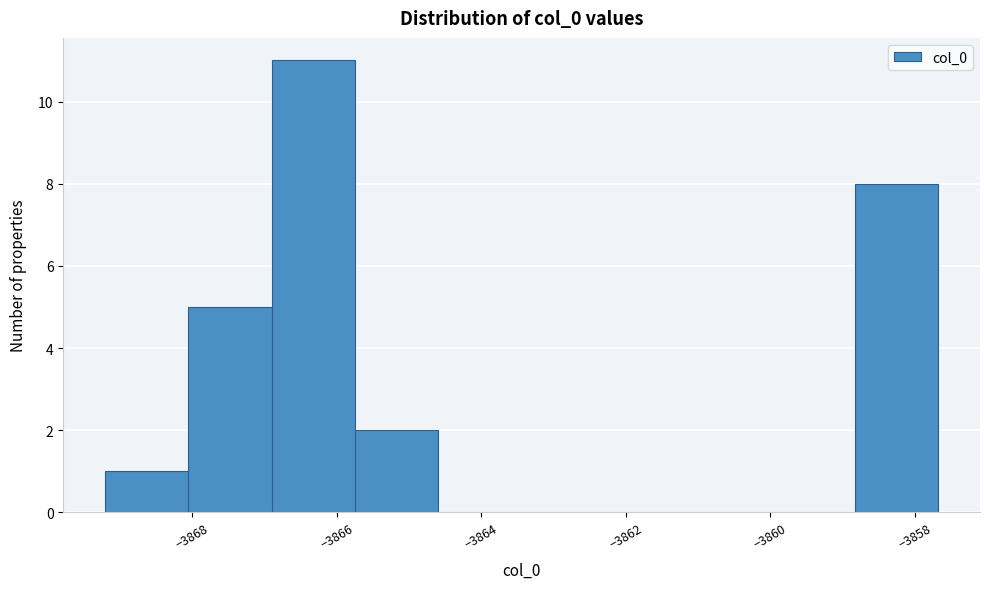

Over which range of the x-axis is the bar tallest?

-3866.8 to -3865.8